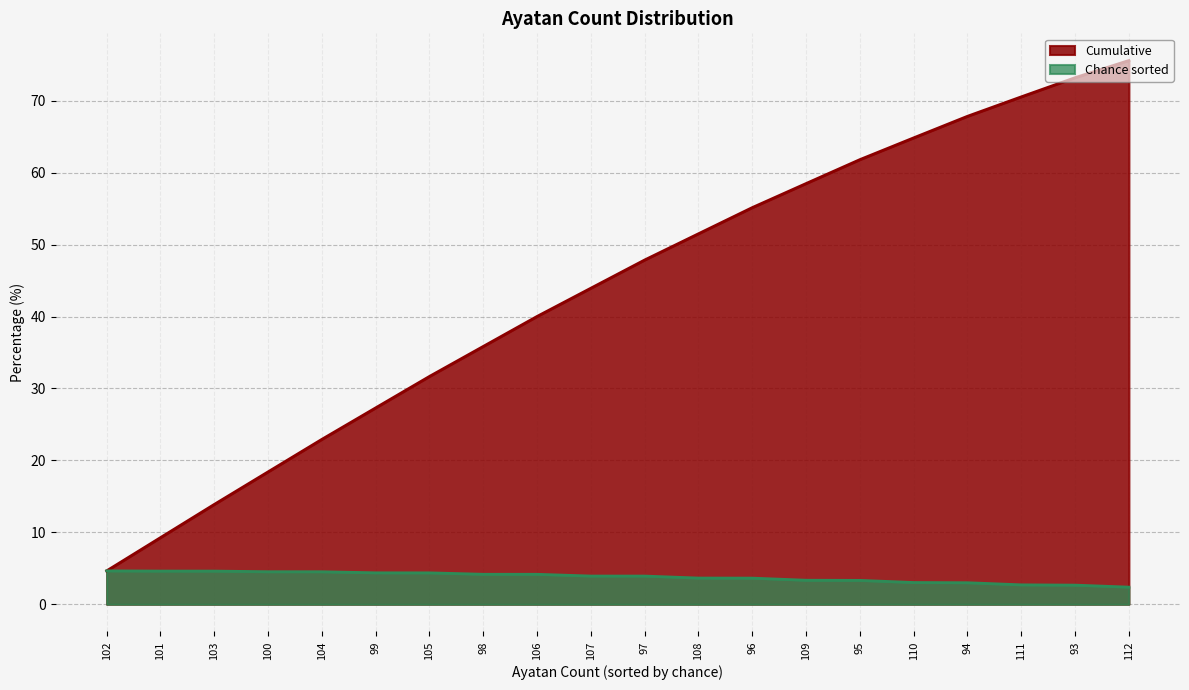

Rank the series by their maximum value, from lowest to highest.

Chance sorted, Cumulative